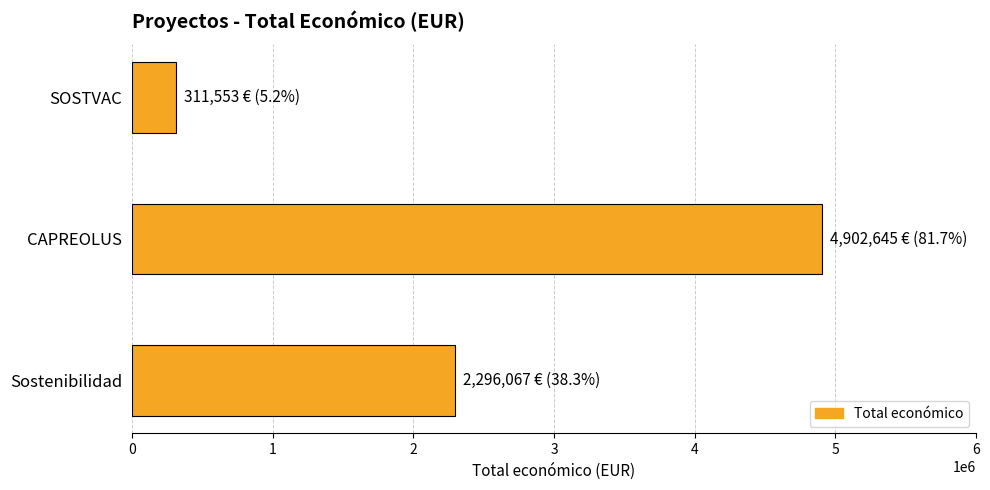

Which has a higher value, CAPREOLUS or Sostenibilidad?

CAPREOLUS